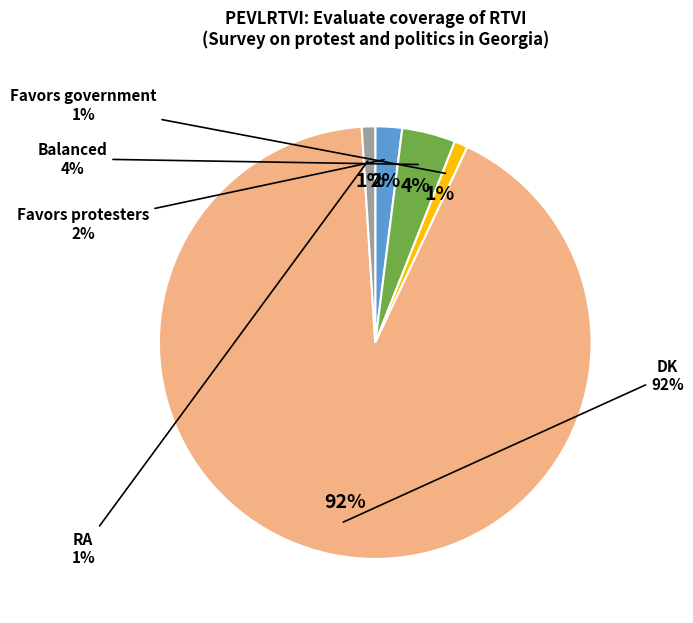

What is the change in value from Favors protesters to Favors government?

-1